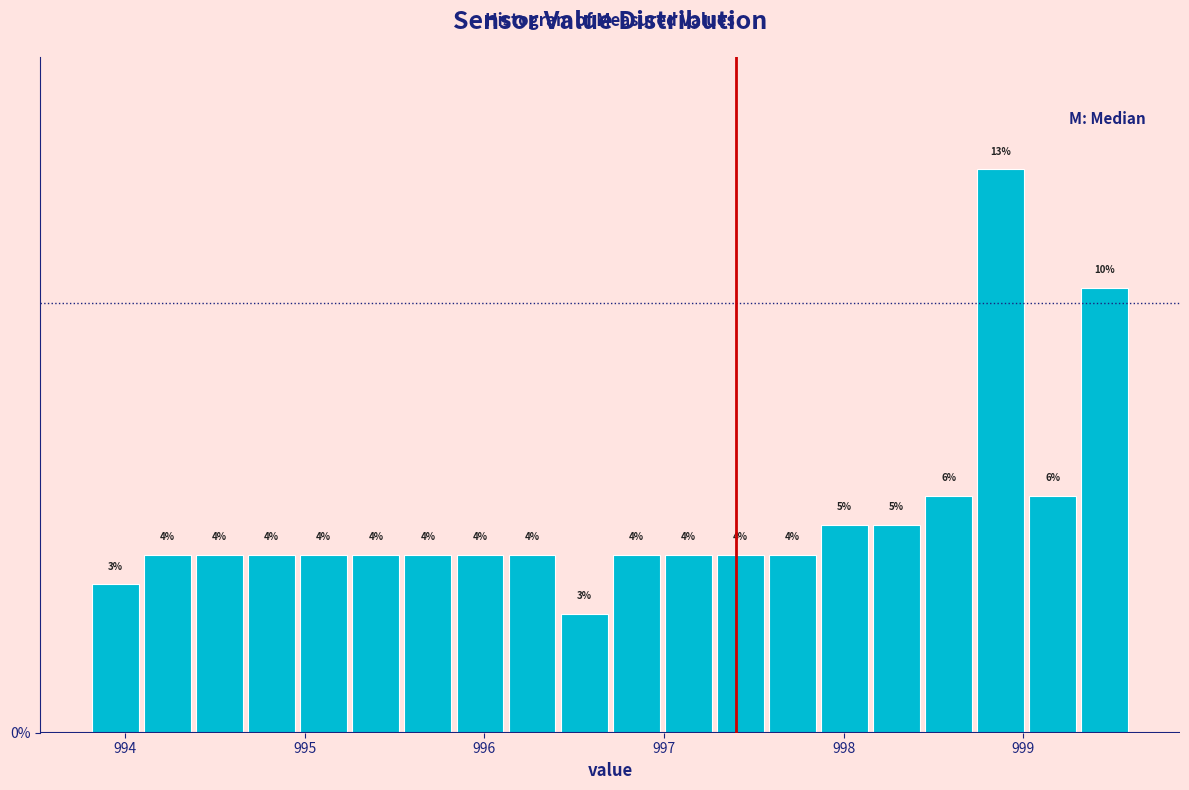

Read against the x-axis, roughly where is the centre of the tallest bar?

998.9